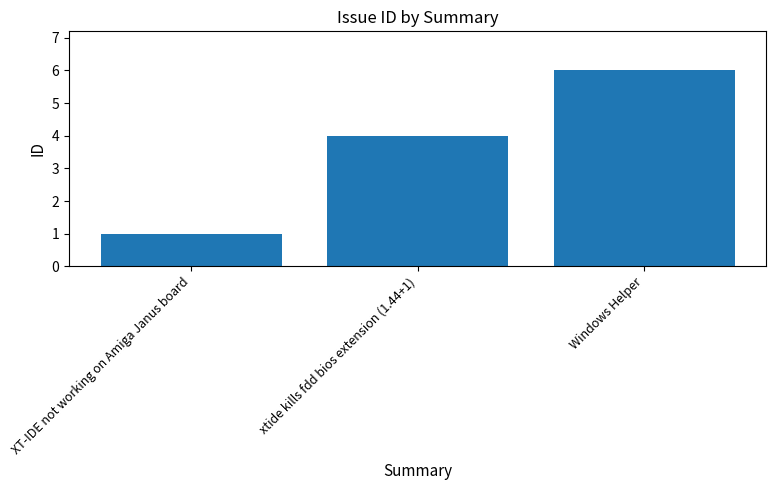

The chart shows a value of 2 at Windows Helper. True or false?

False